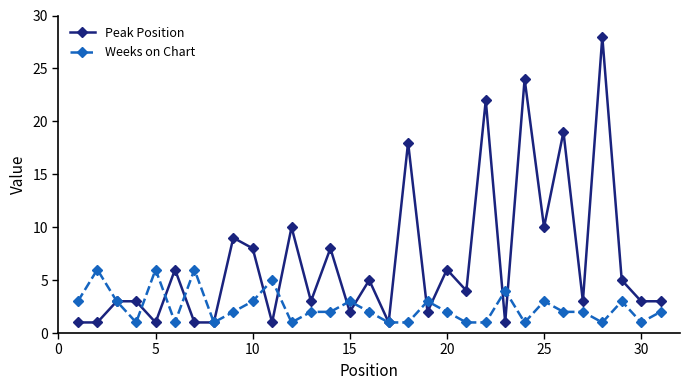

What is the difference between the maximum and minimum values in the Peak Position series?

27